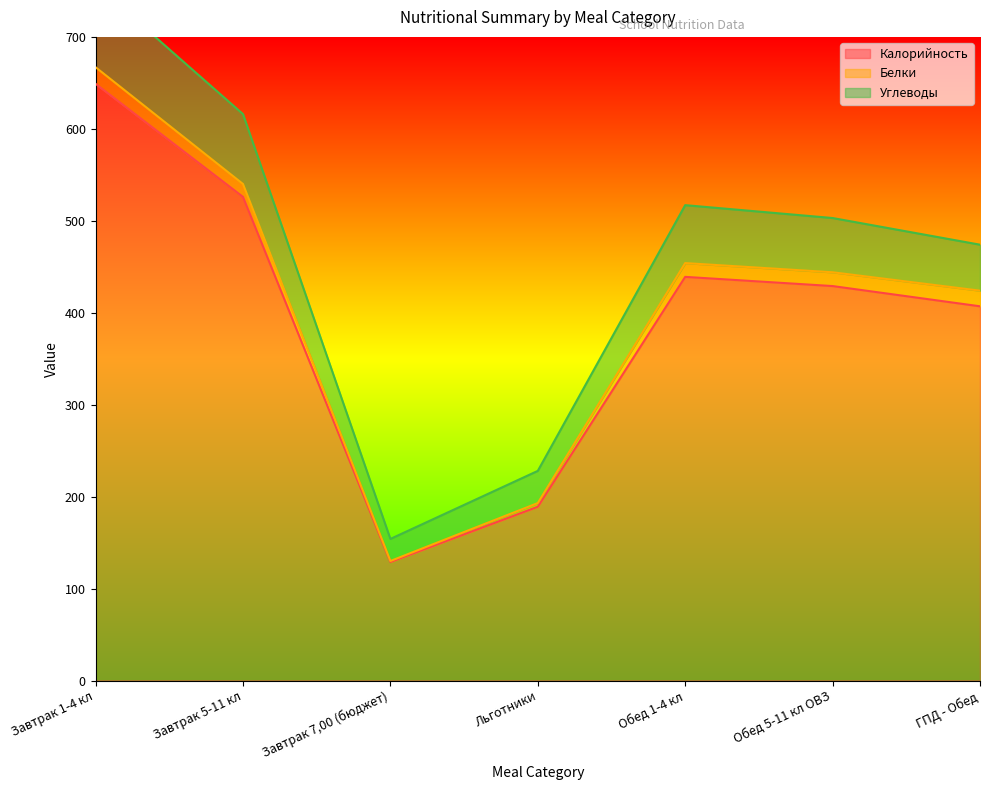

What is the label of the 2nd point from the right?

Обед 5-11 кл ОВЗ